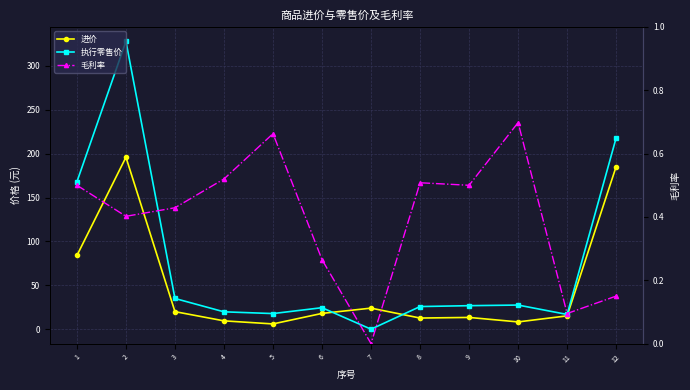

At 3, list the series in order from smallest to largest.

毛利率, 进价, 执行零售价